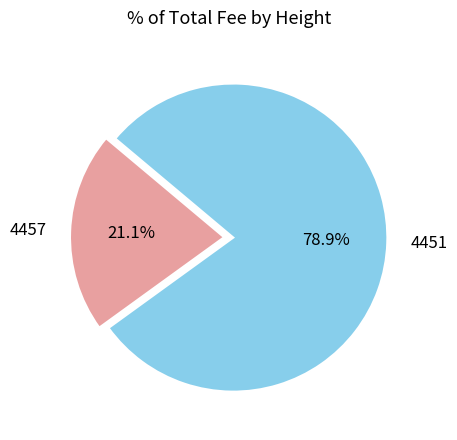

True or false: 4457 accounts for 21% of the total.

True